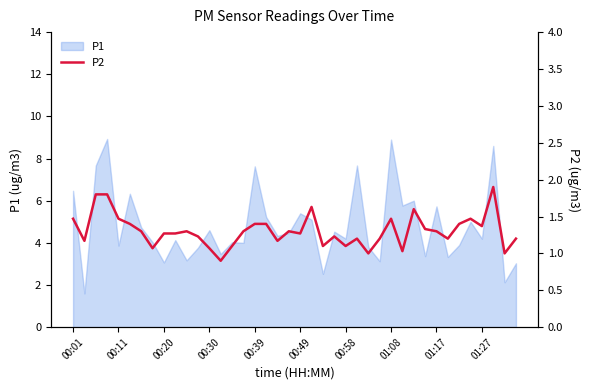

What is the lowest value of the P1 series?

1.6